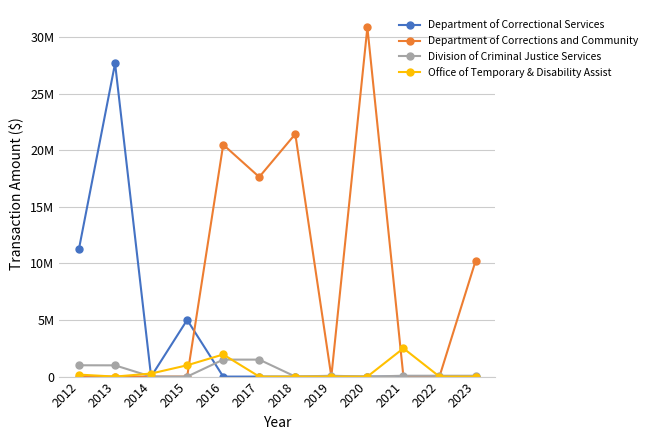

Which series has the widest spread of values?

Department of Corrections and Community